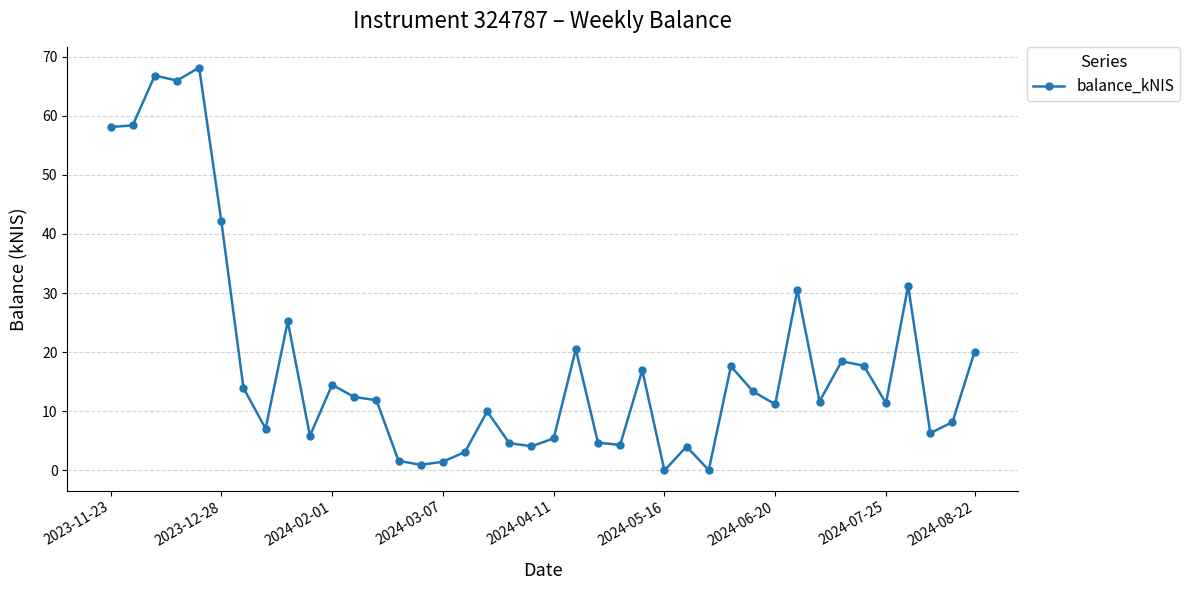

What is the value of the 1st point from the left?

58.1